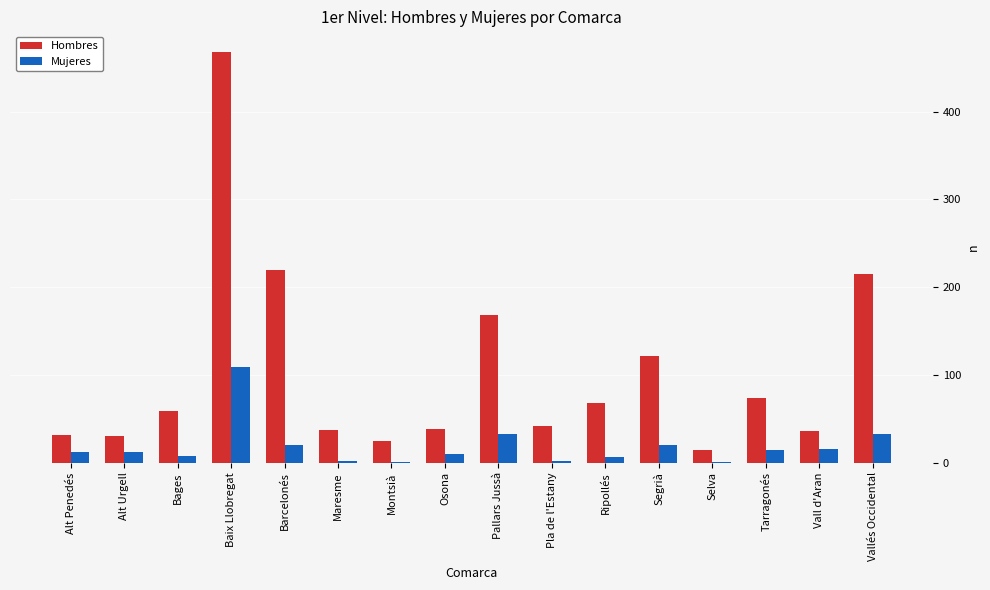

What is the sum of all Hombres values?

1646